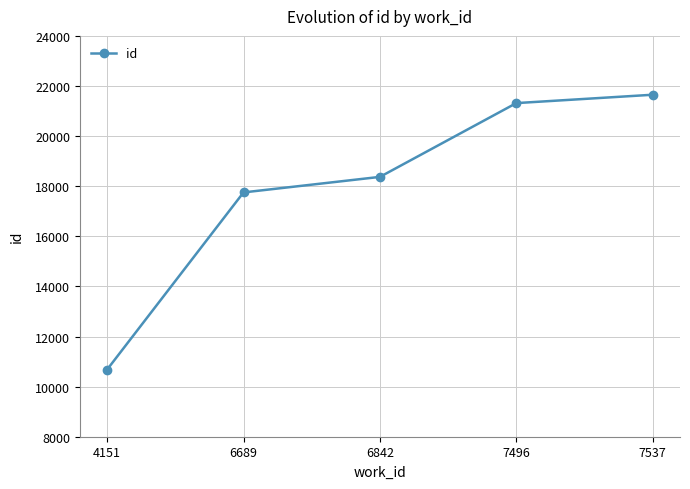

True or false: the data shows 21651 at 7537.

True